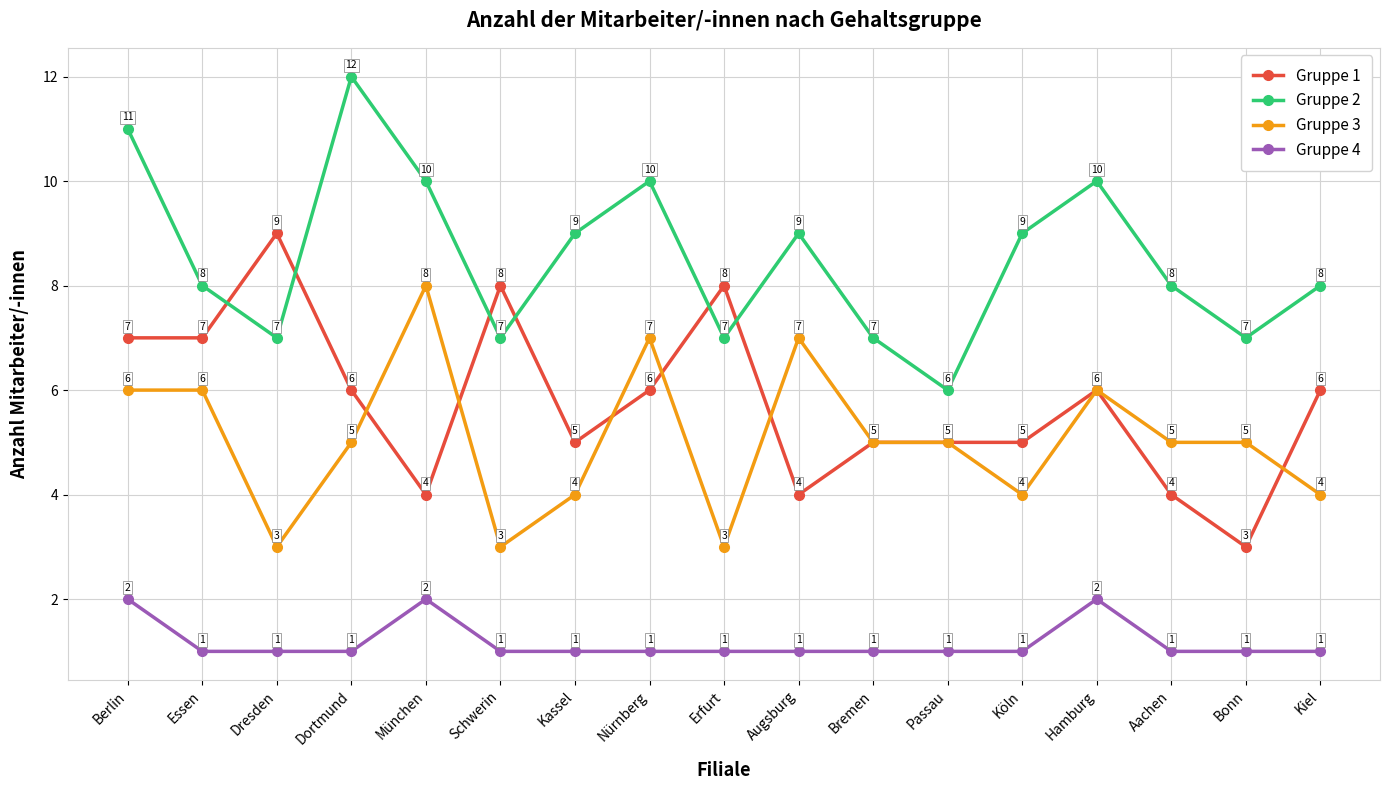

Which label corresponds to the largest value in the chart?

Dortmund